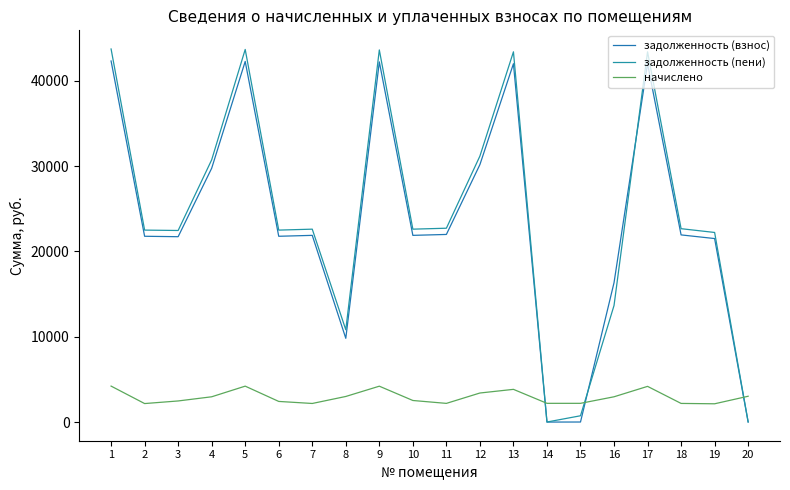

How many lines are shown in the chart?

3